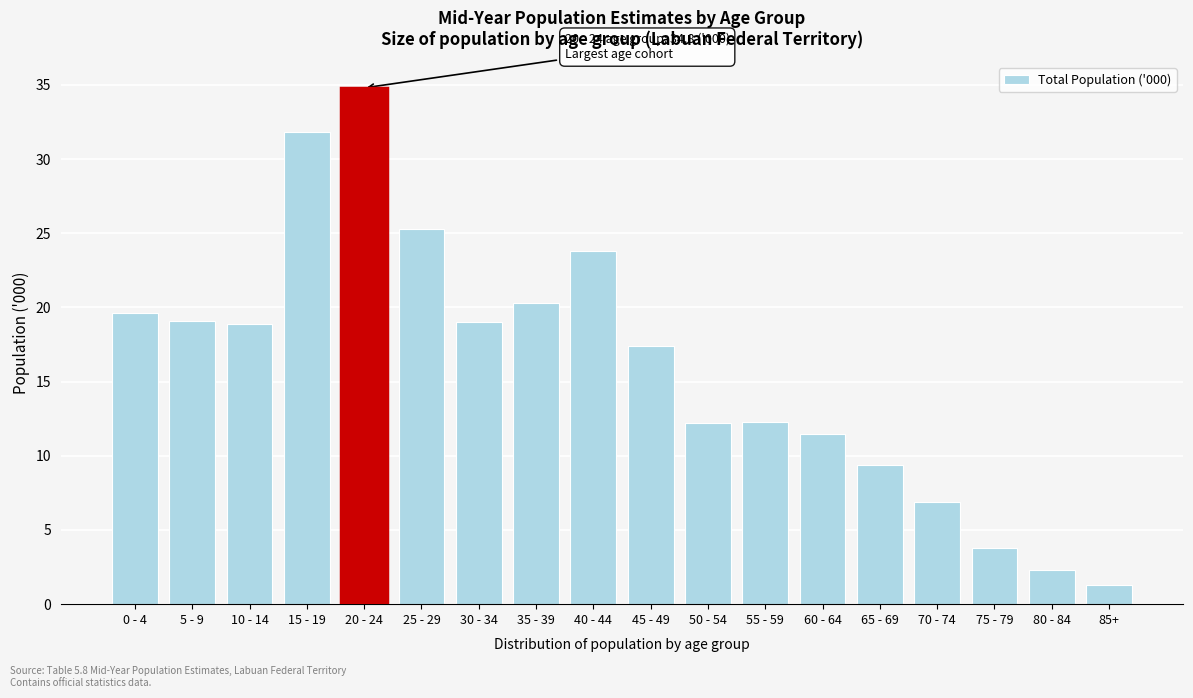

What is the change in value from 10 - 14 to 45 - 49?

-1.5